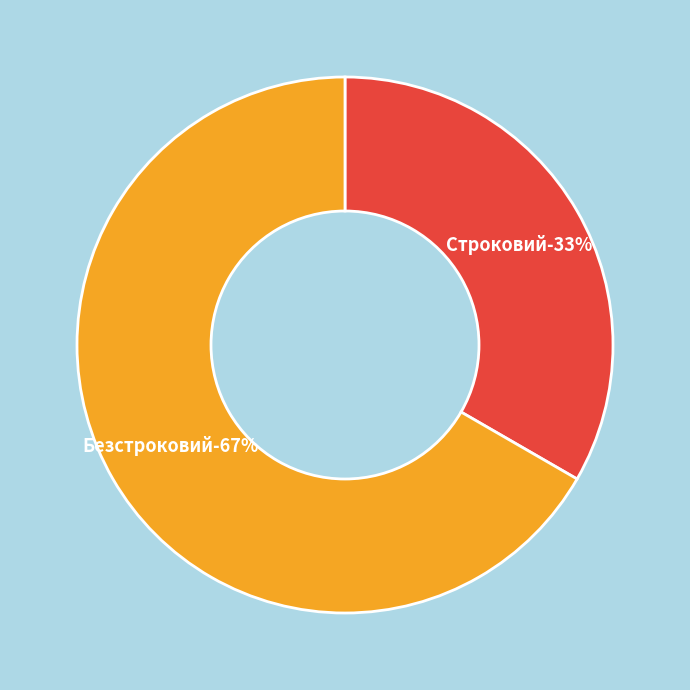

True or false: Безстроковий accounts for 80% of the total.

False